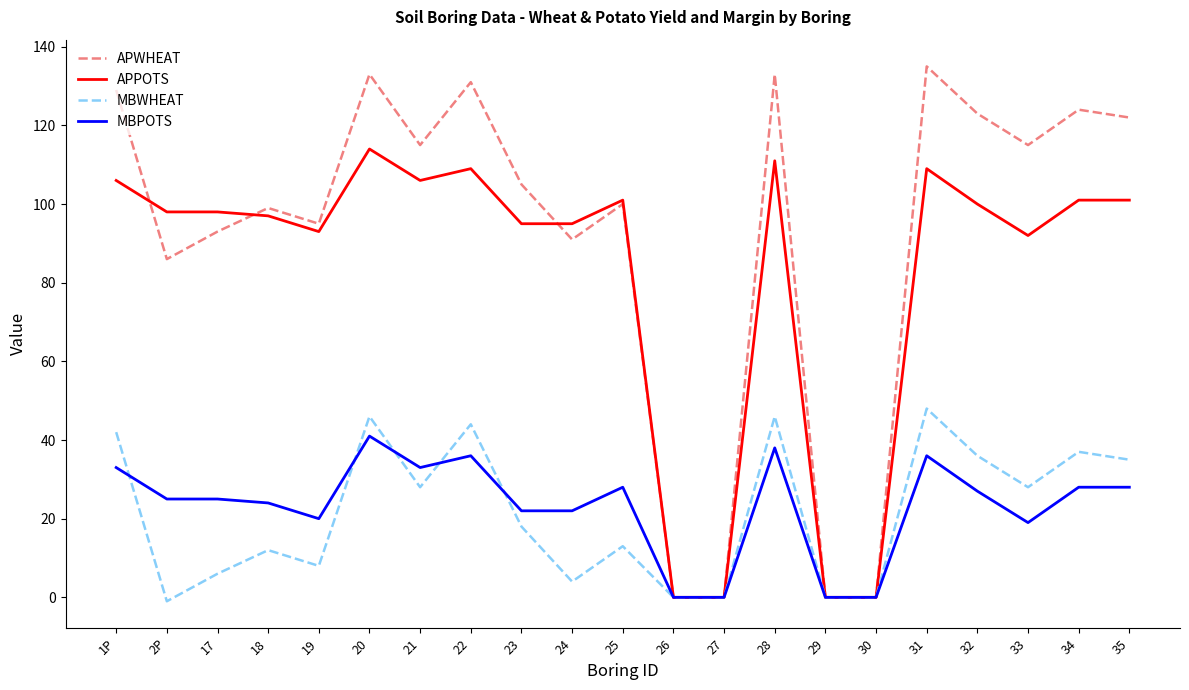

At which category is the sum across all series the highest?

20